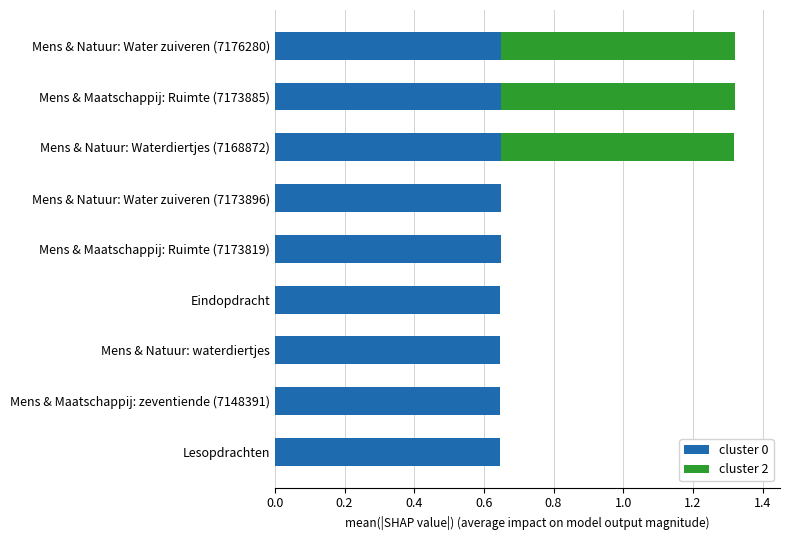

What is the total value across all series at Mens & Maatschappij: Ruimte (7173885)?

1.3